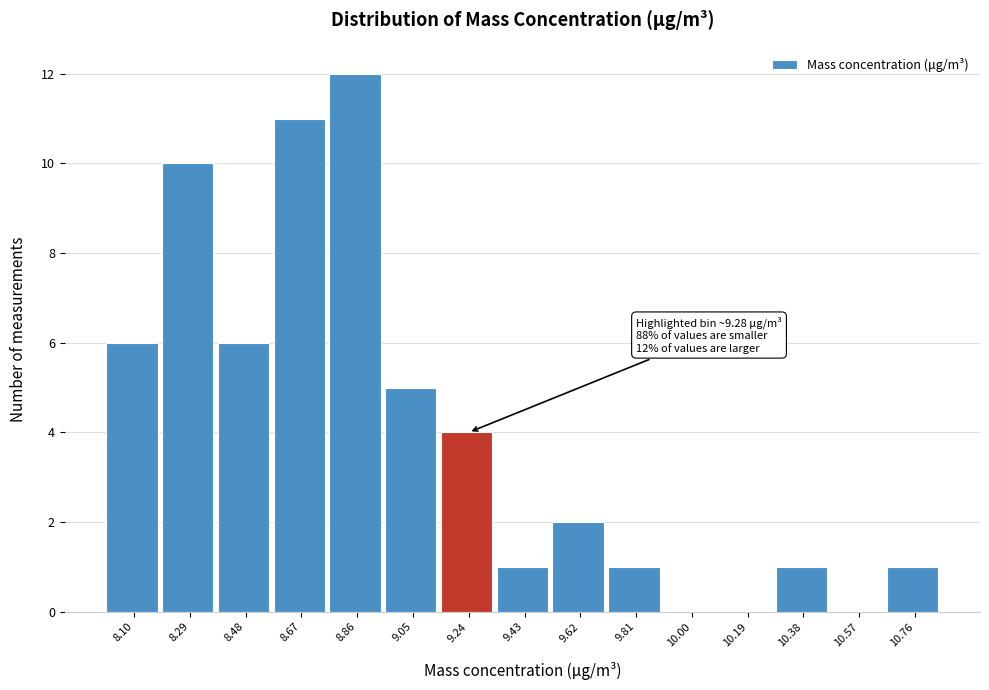

Over which range of the x-axis is the bar tallest?

8.76 to 8.96